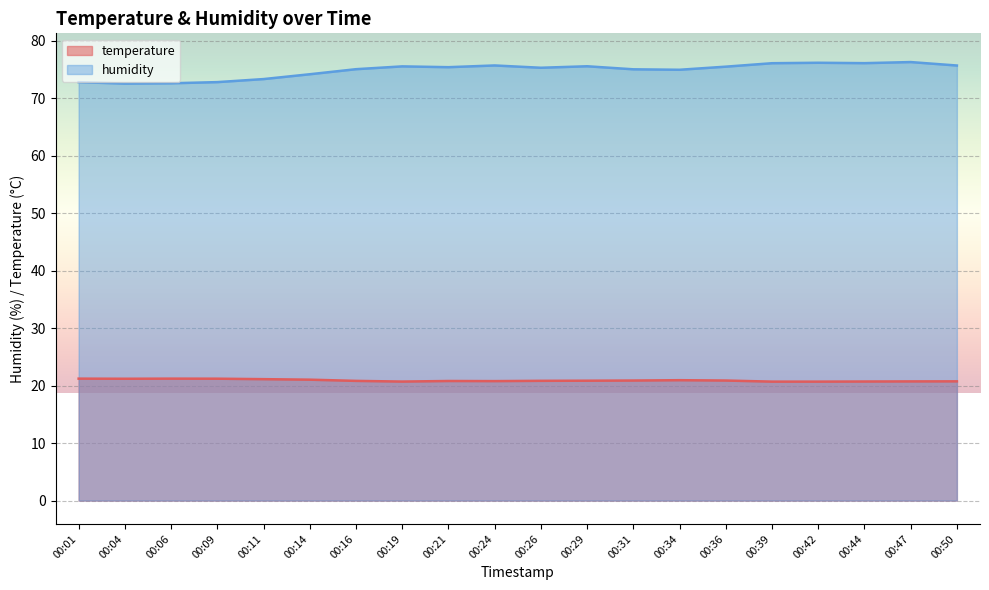

What is the total value across all series at 00:16?

95.9